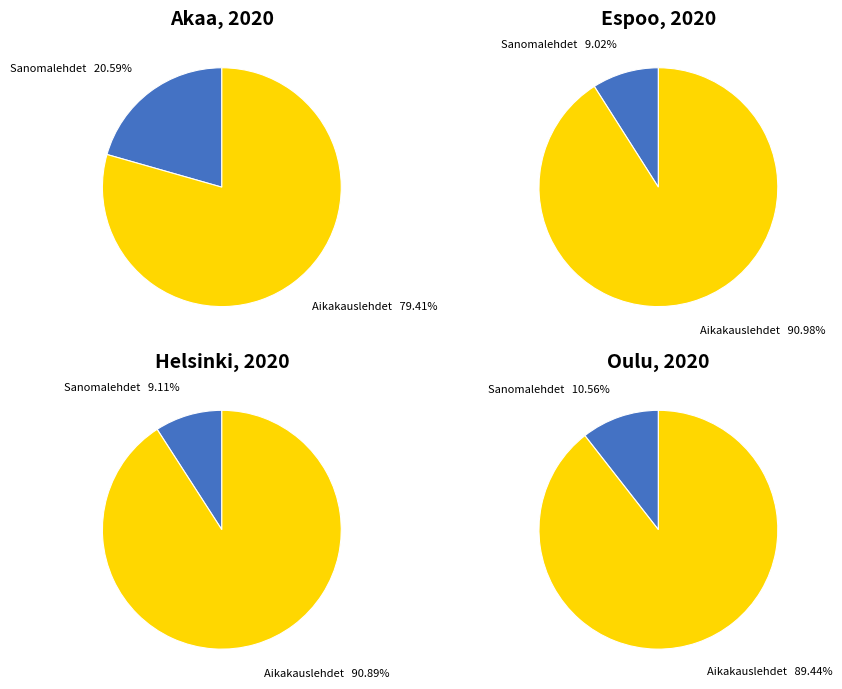

Does Sanomalehdet represent more than half of the total?

No